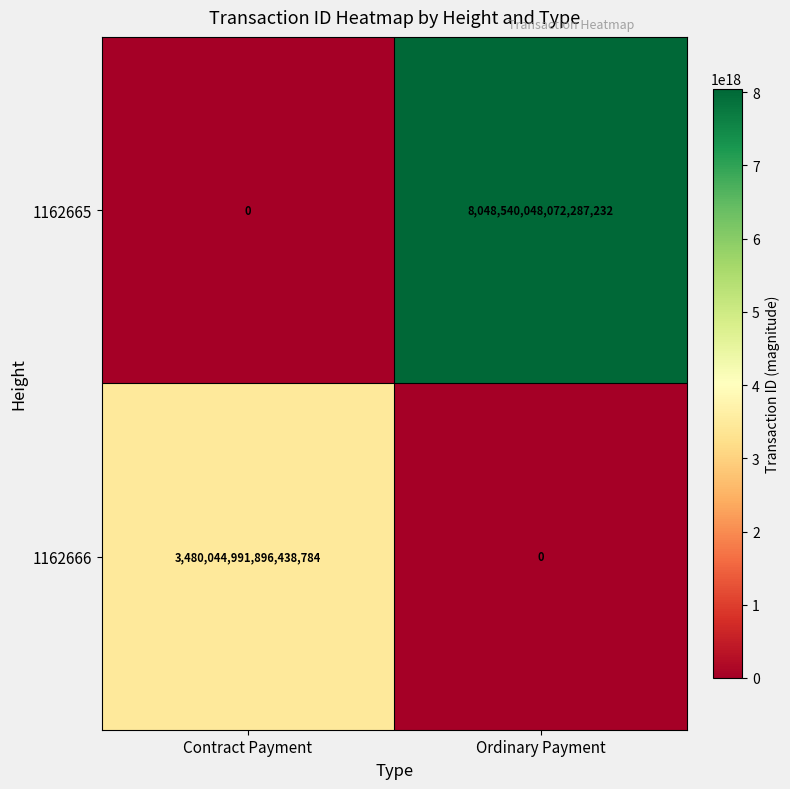

True or false: 1162666 has a value of 4593115319848304640 at Contract Payment.

False